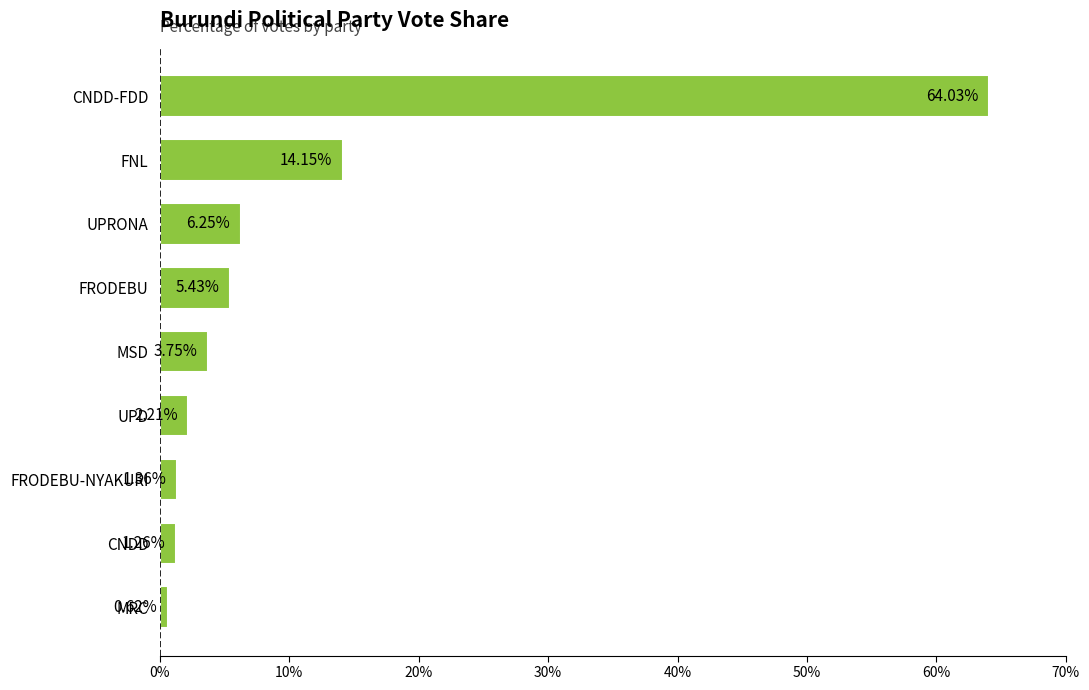

List the labels in order of value, largest first.

CNDD-FDD, FNL, UPRONA, FRODEBU, MSD, UPD, FRODEBU-NYAKURI, CNDD, MRC